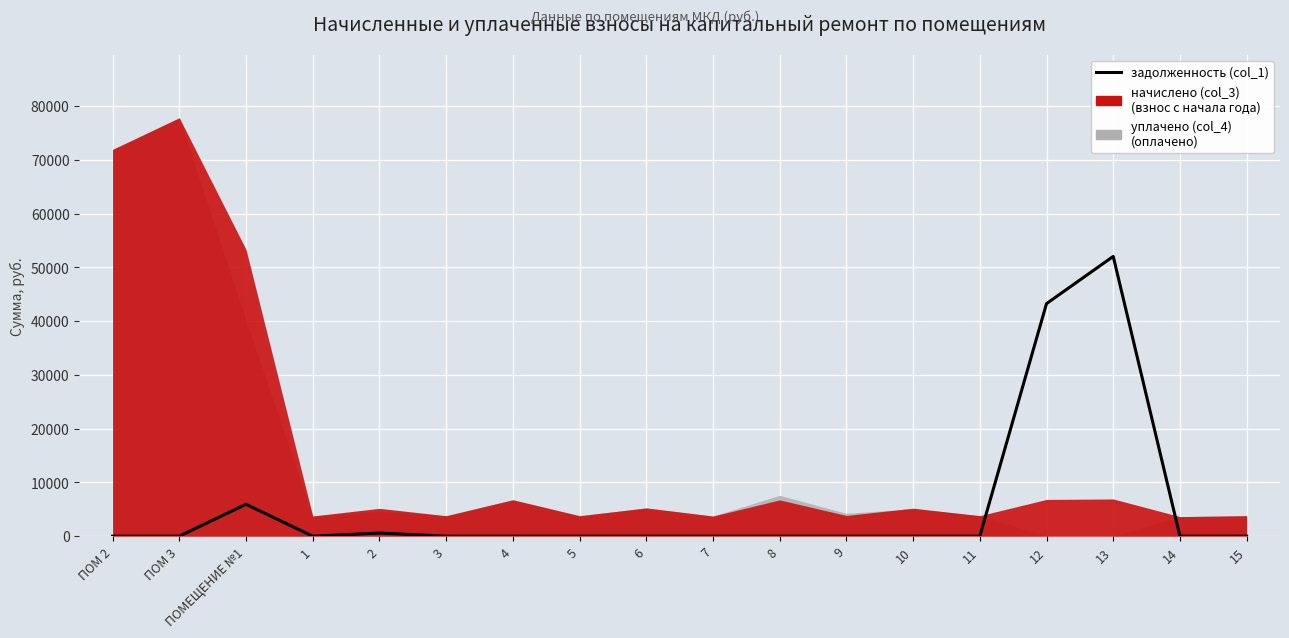

Where is the first local minimum?

1